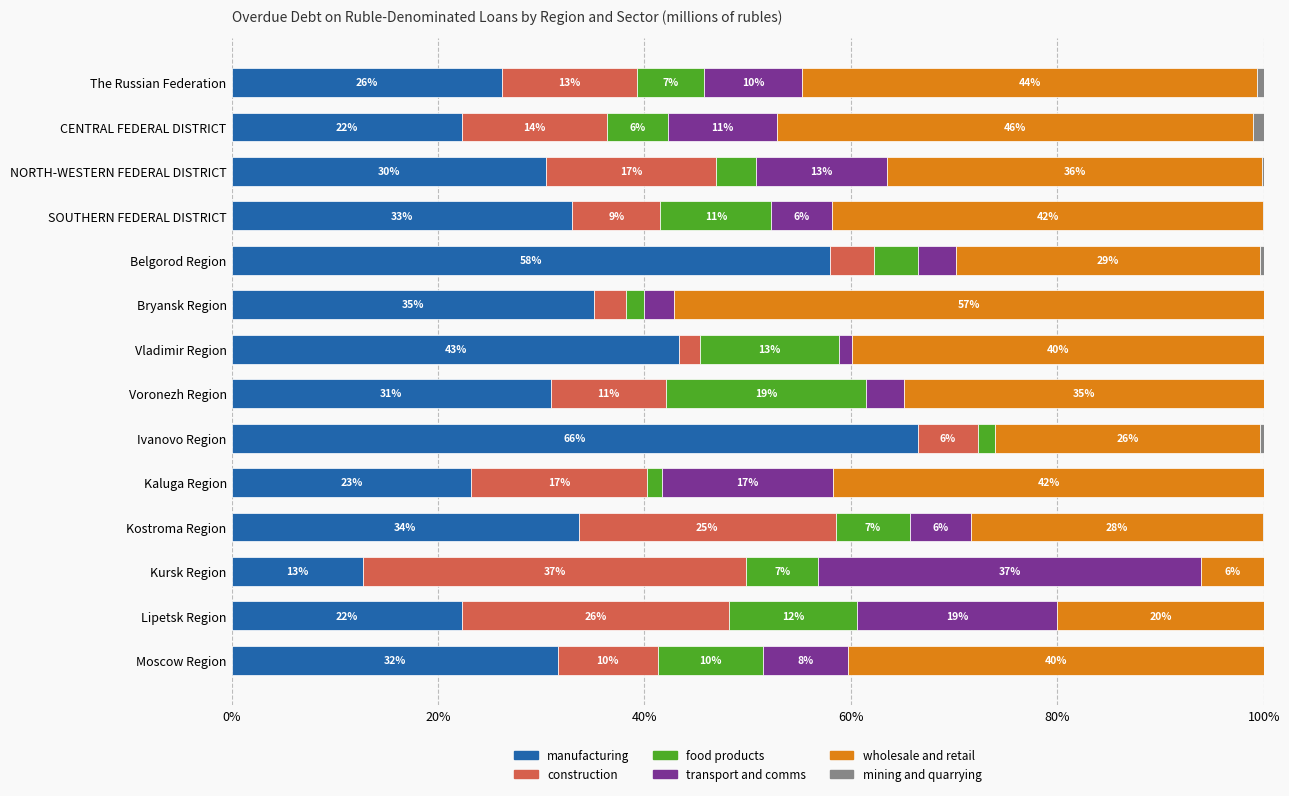

The value of manufacturing at Voronezh Region is 30.9. True or false?

True